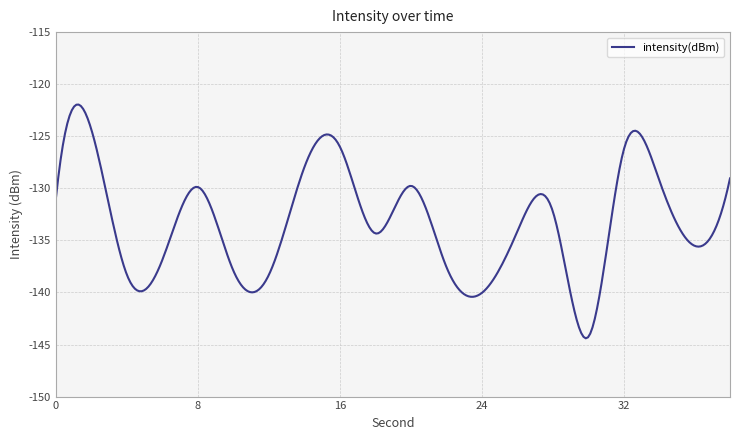

What is the maximum value shown in the chart?

-122.0